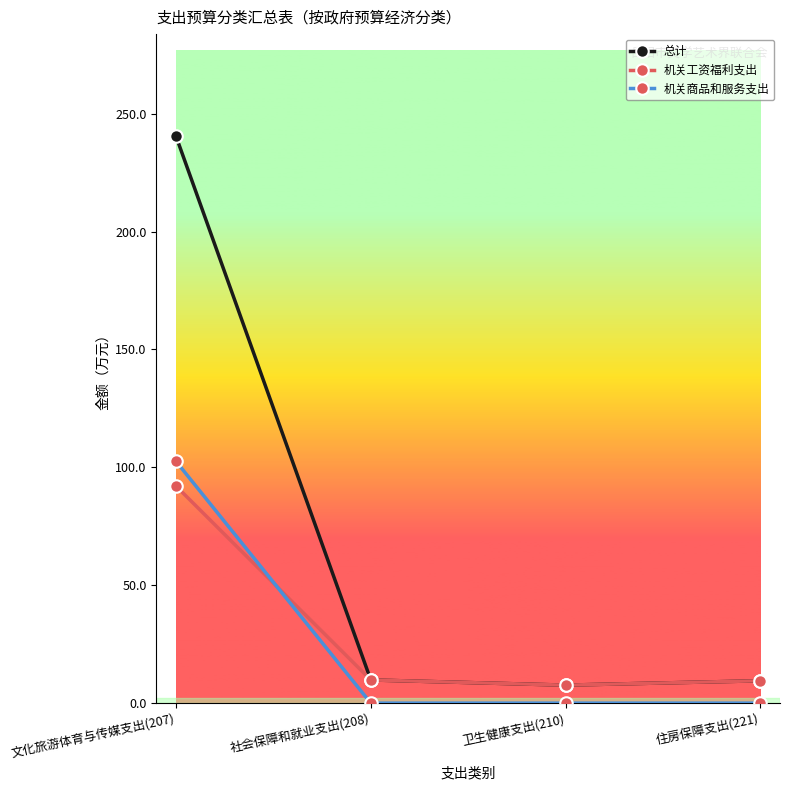

What position from the left is 社会保障和就业支出(208)?

2